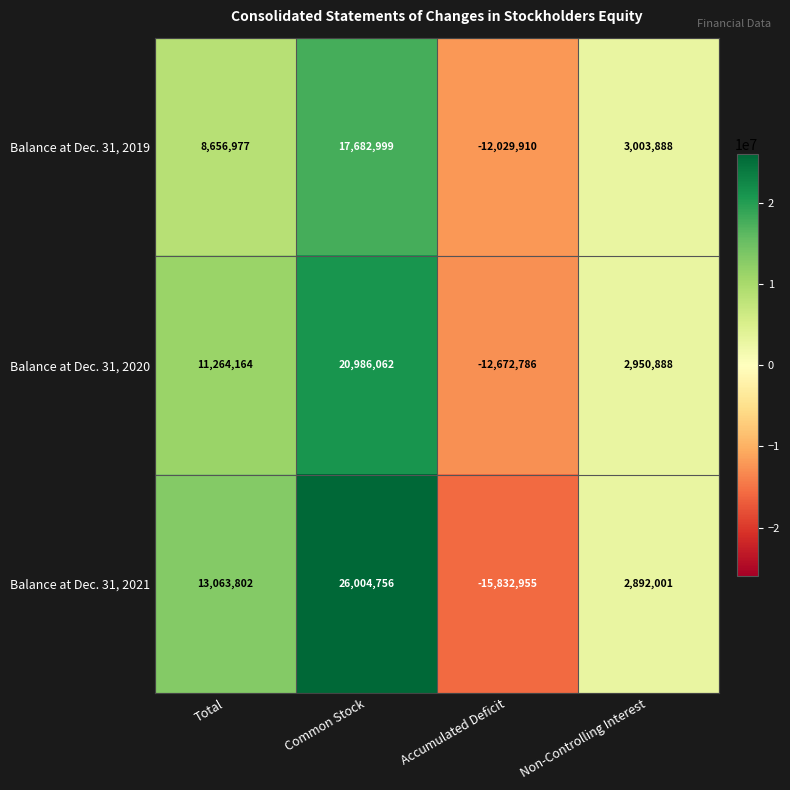

Is it true that Balance at Dec. 31, 2020 equals -3375026 at Accumulated Deficit?

False